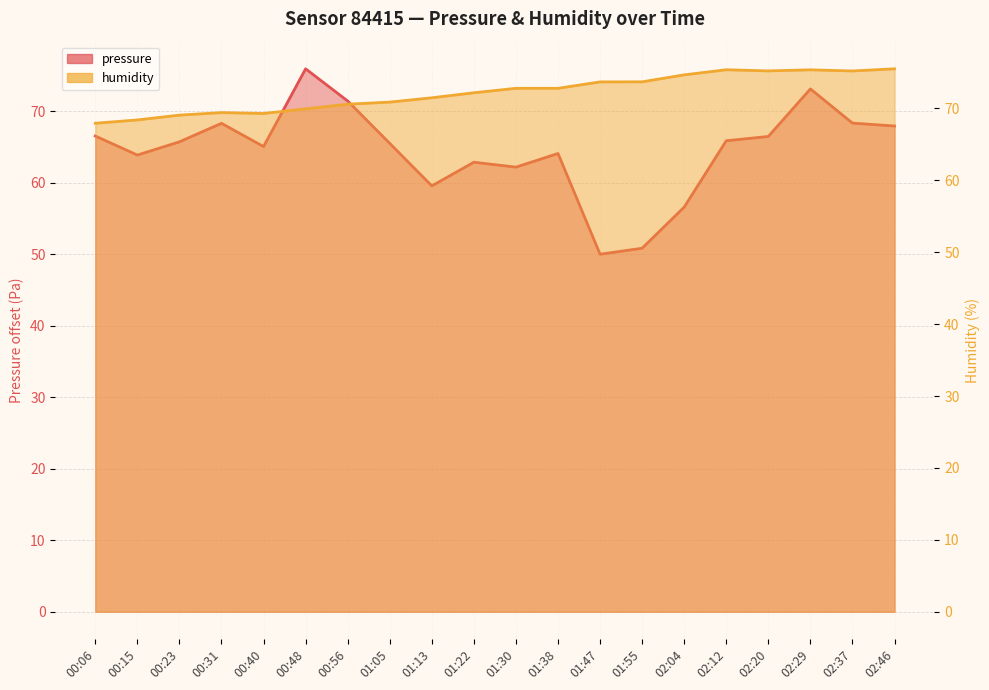

Which label corresponds to the smallest value in the chart?

01:47